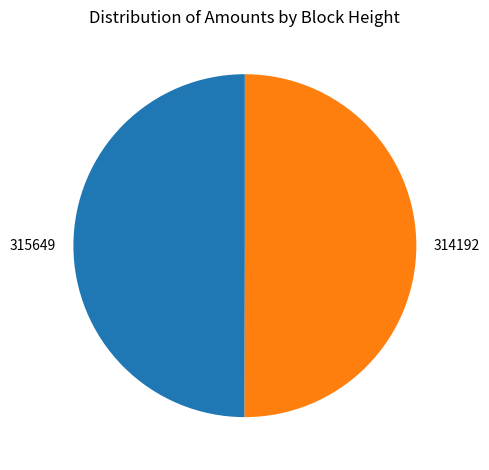

True or false: 314192 accounts for 42% of the total.

False